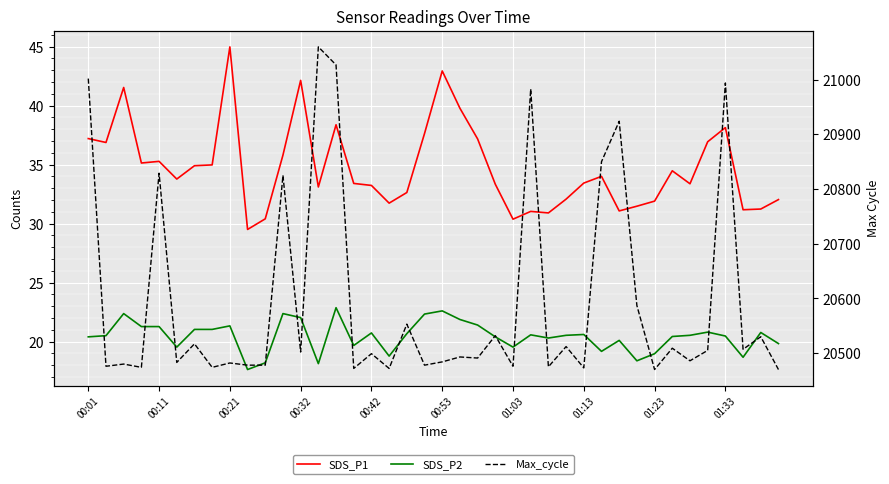

Which series has the largest total across all categories?

Max_cycle